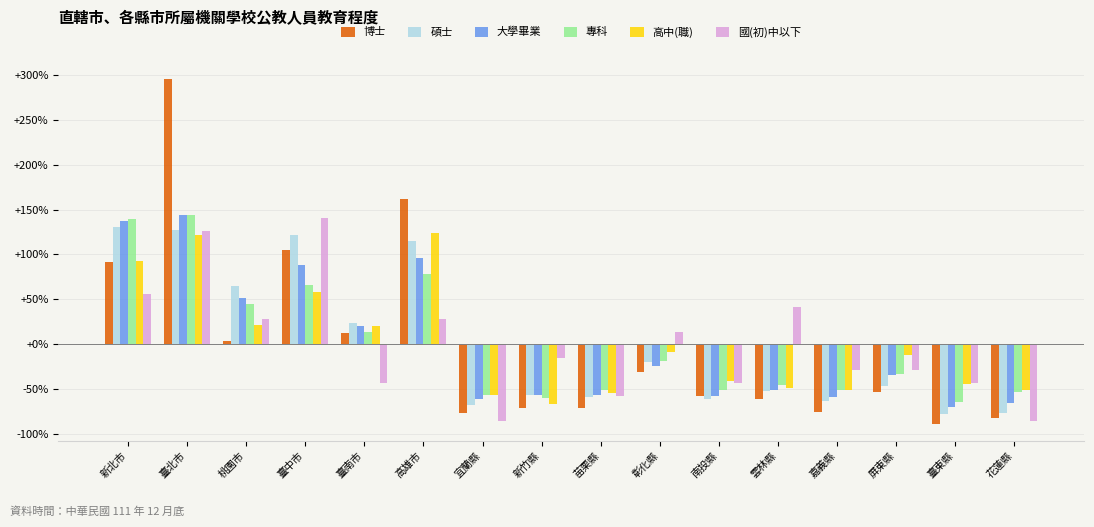

What is the approximate value of 高中(職) at 臺中市?

58.0